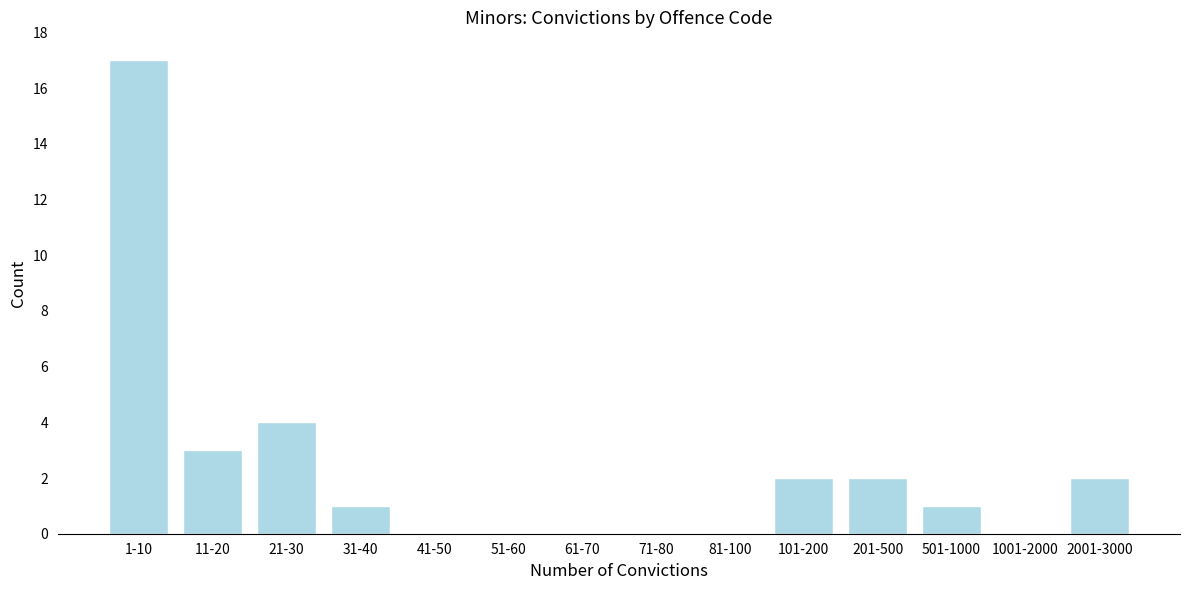

Reading left to right, what are all the values shown in this chart?

1-10=17	11-20=3	21-30=4	31-40=1	41-50=0	51-60=0	61-70=0	71-80=0	81-100=0	101-200=2	201-500=2	501-1000=1	1001-2000=0	2001-3000=2